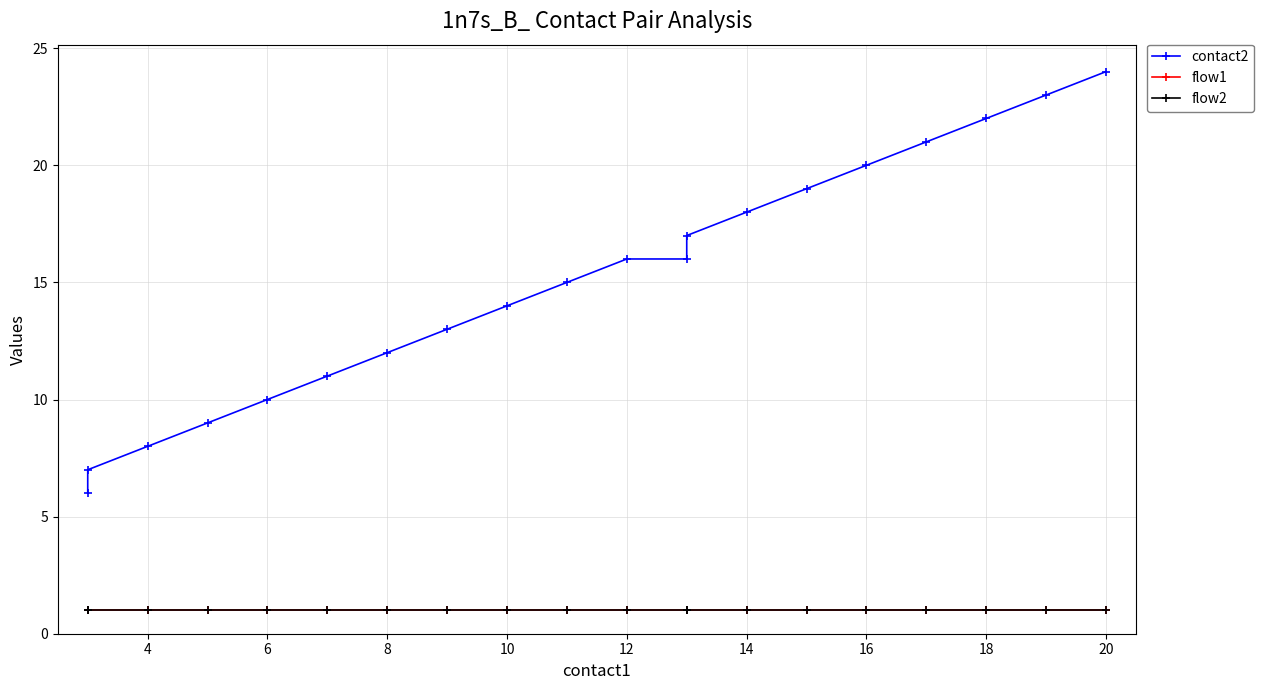

What is the label of the 19th point from the left?

18